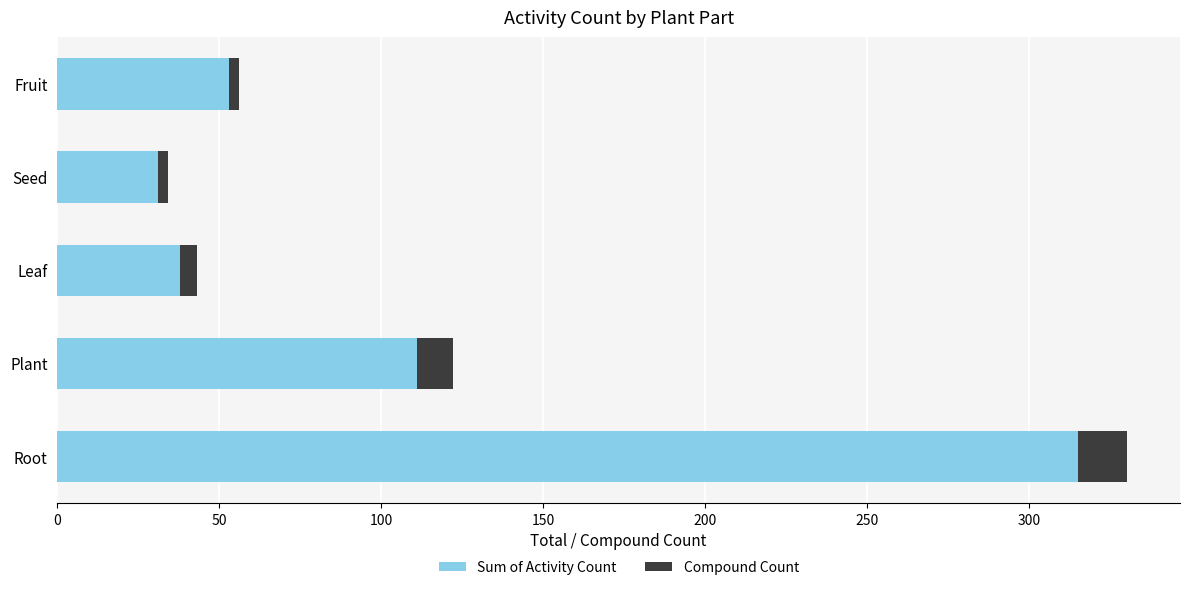

What is the sum of all Sum of Activity Count values?

548